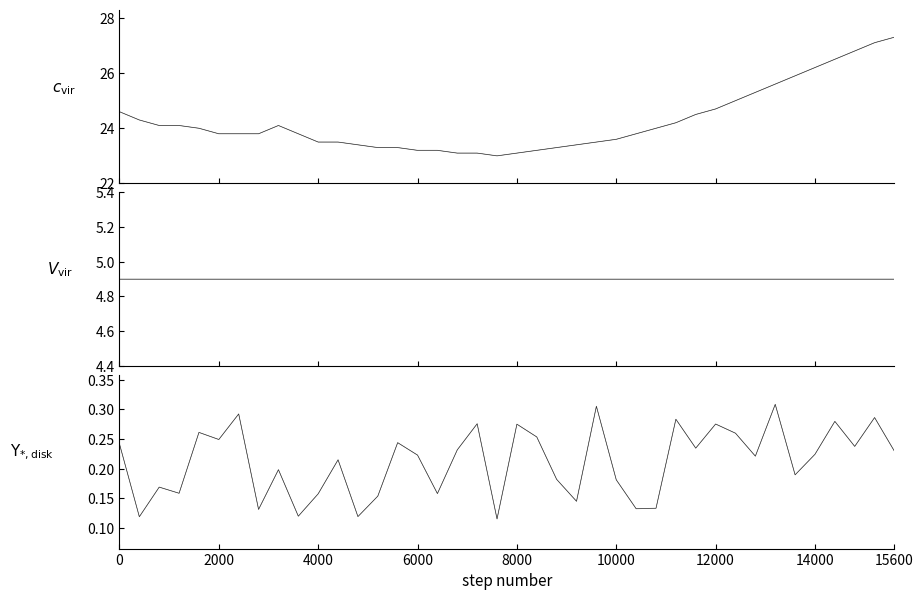

True or false: temperature has a value of 16.0 at 24.

False